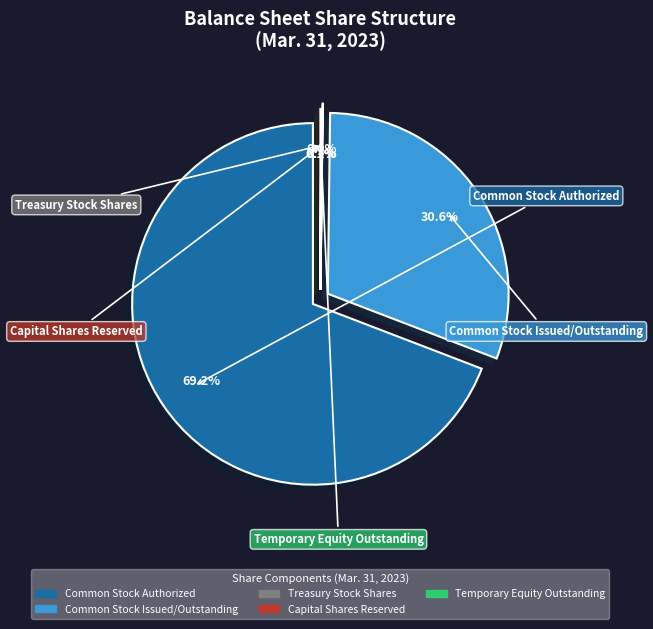

Does any single category account for the majority?

Yes